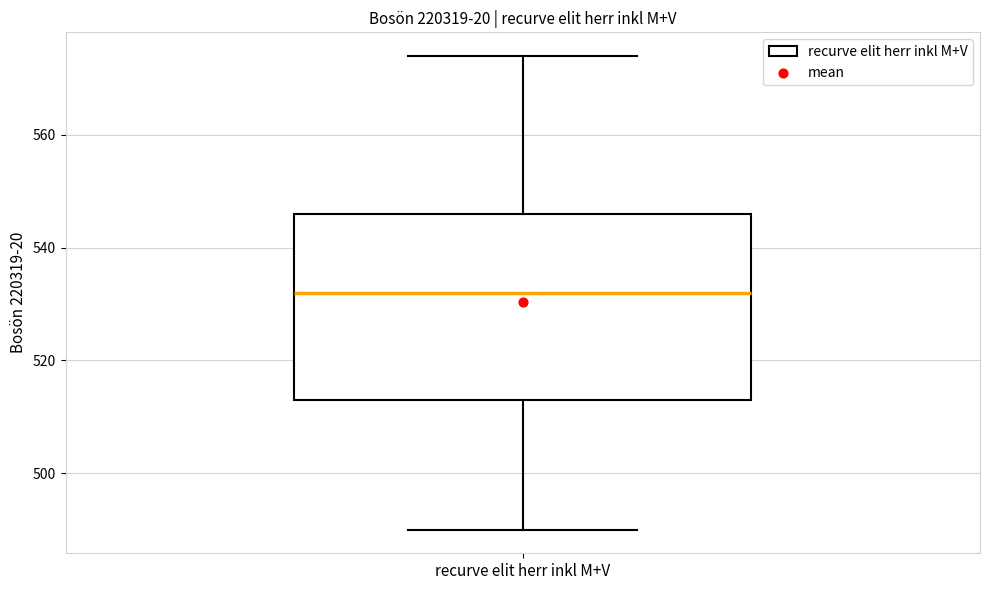

Read this box plot against the y-axis: the position of the median line, the range covered by the box, and the ends of both whiskers. The values are not printed on the chart, so give them approximately, as read against the axis.

median 532, box 514 to 546, whiskers 490 to 574